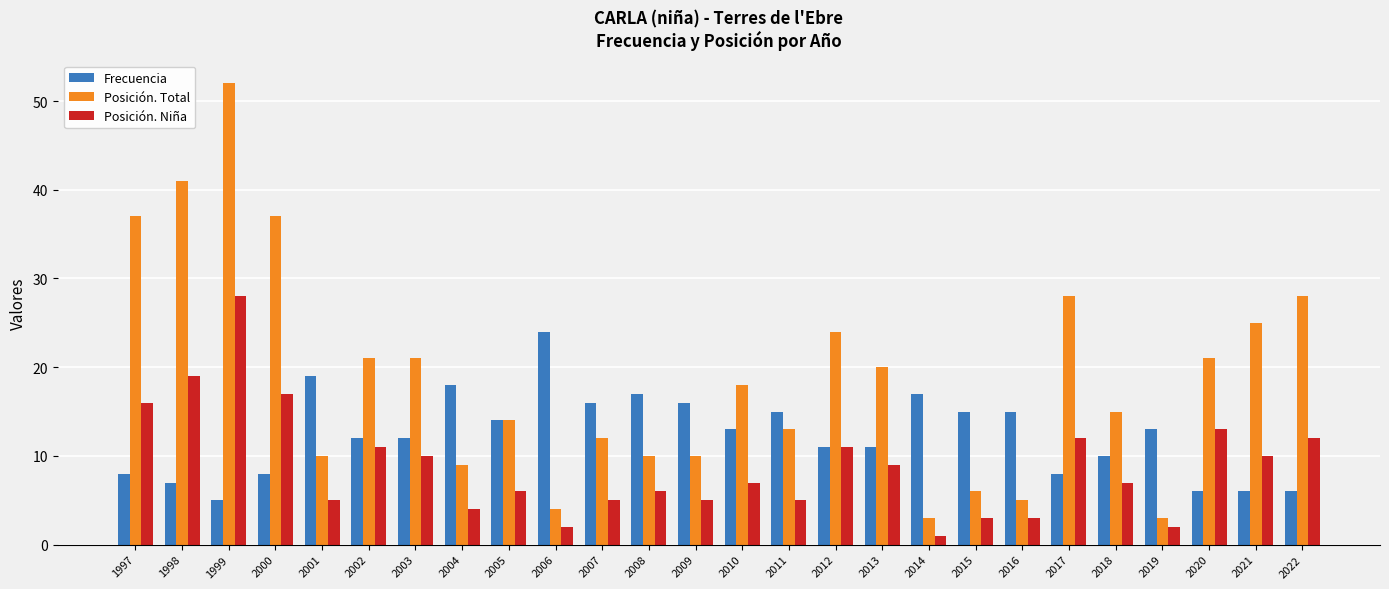

What is the difference between the highest and lowest values at 2019?

11